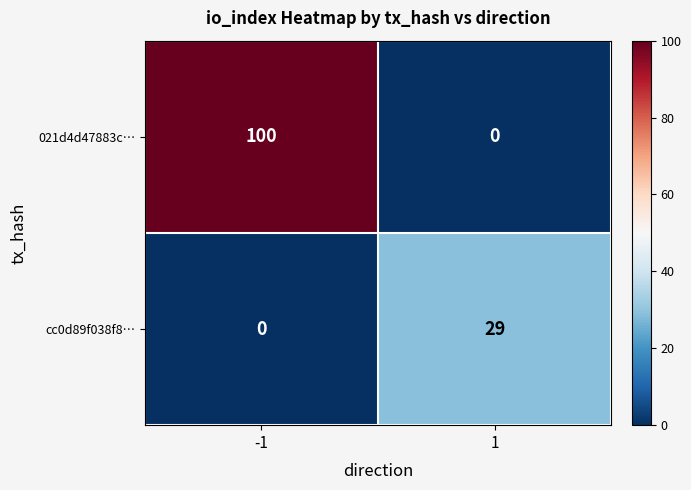

Read the 021d4d47883c… value at -1, to the nearest 5.

100